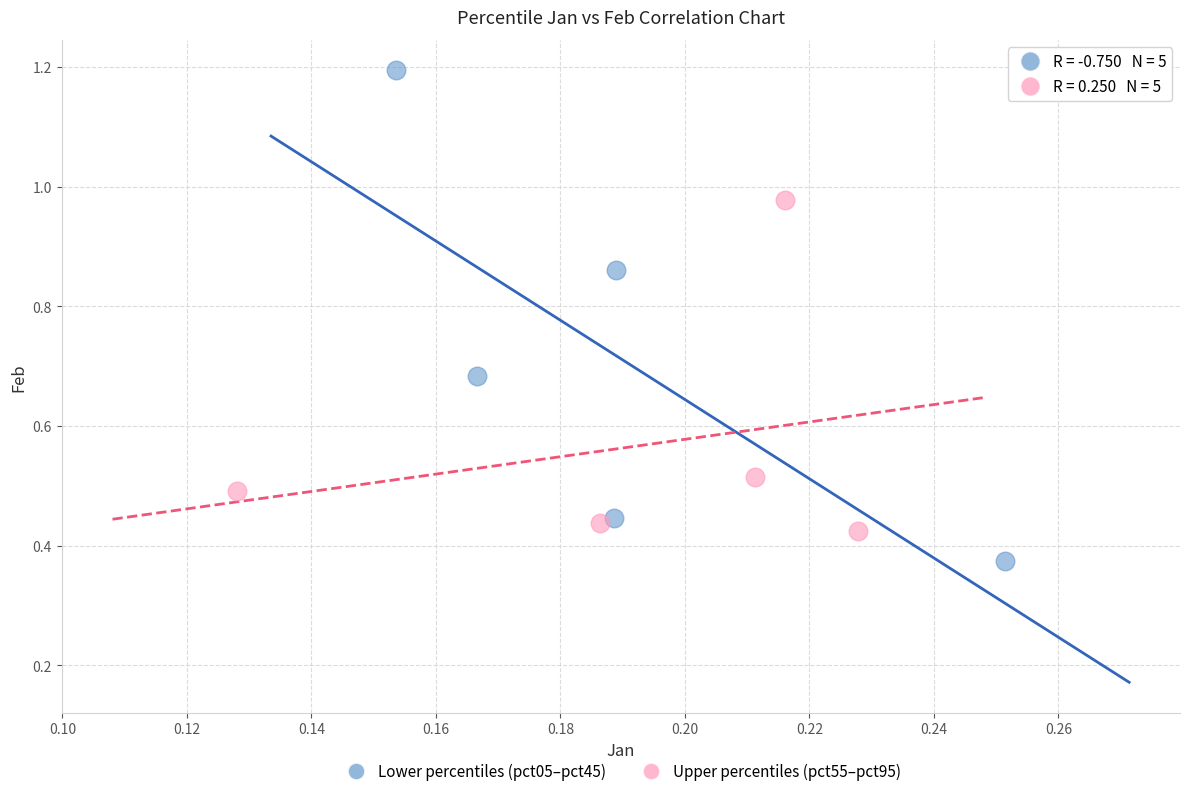

What are all the series names shown in the legend?

Lower percentiles (pct05–pct45), Upper percentiles (pct55–pct95)